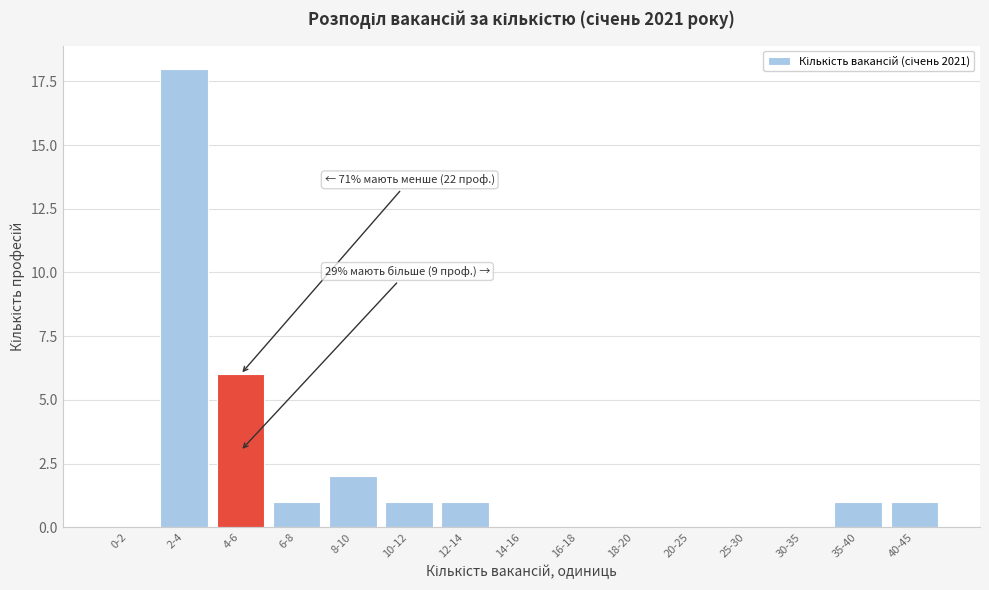

Reading left to right, extract all data points from this chart.

0-2=0	2-4=18	4-6=6	6-8=1	8-10=2	10-12=1	12-14=1	14-16=0	16-18=0	18-20=0	20-25=0	25-30=0	30-35=0	35-40=1	40-45=1